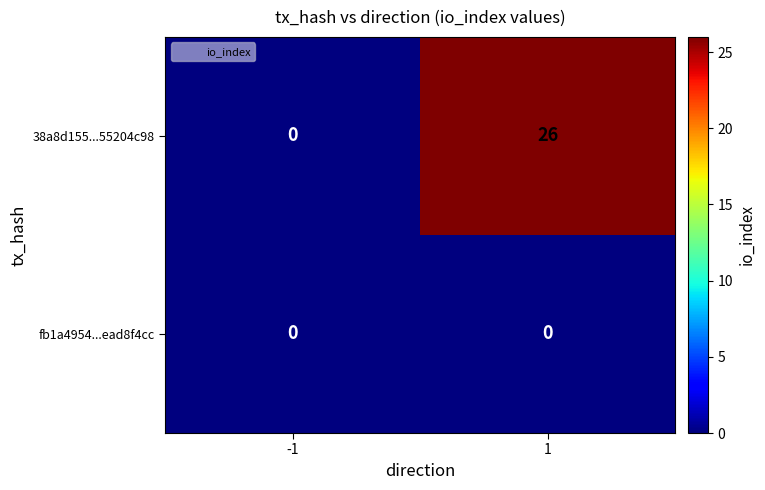

Is it true that fb1a4954...ead8f4cc equals 0 at 1?

True